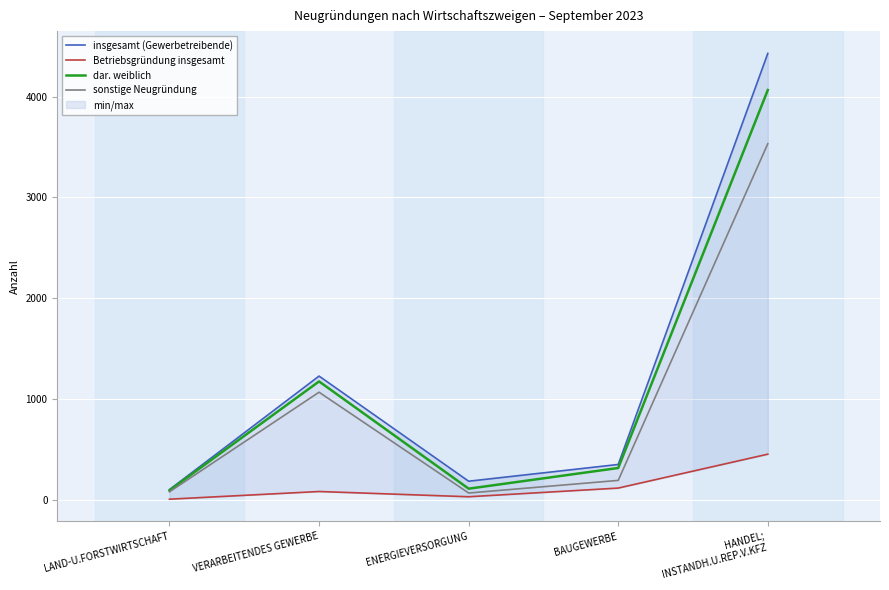

Is the value of Betriebsgründung insgesamt at LAND-U.FORSTWIRTSCHAFT greater than the value of insgesamt (Gewerbetreibende) at VERARBEITENDES GEWERBE?

No